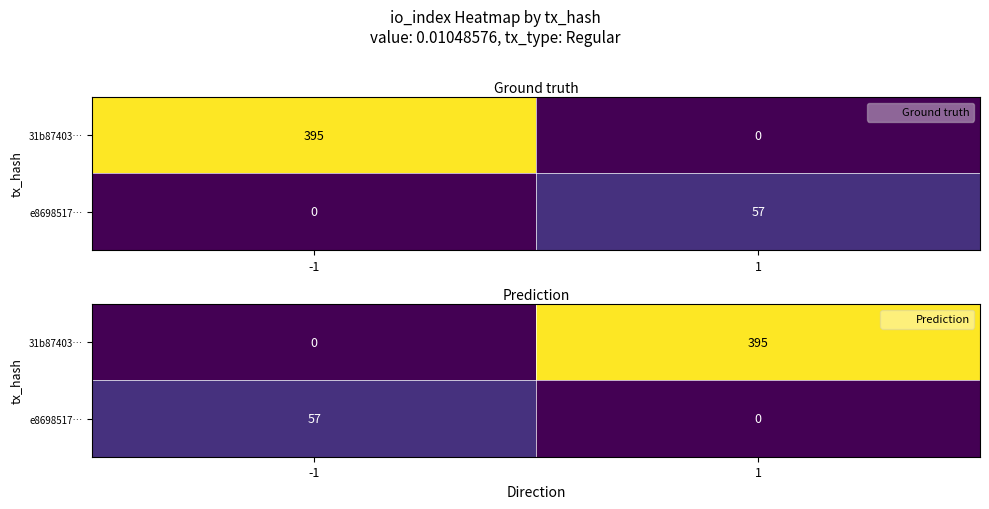

How many categories are shown in the chart?

2